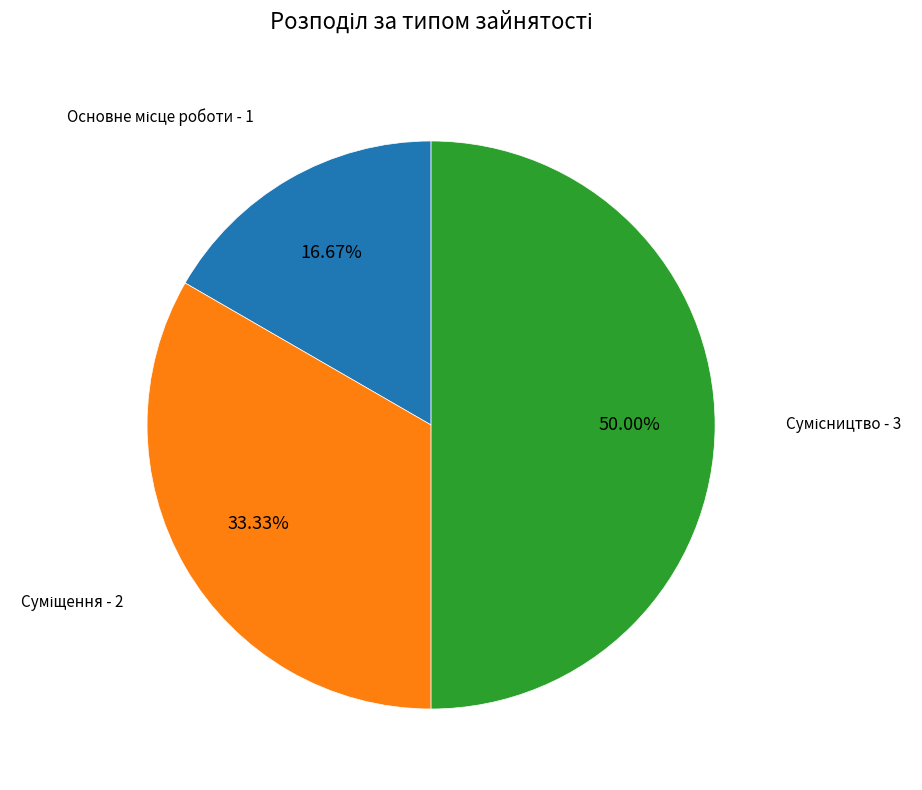

To the nearest percent, what is the average slice percentage?

33%